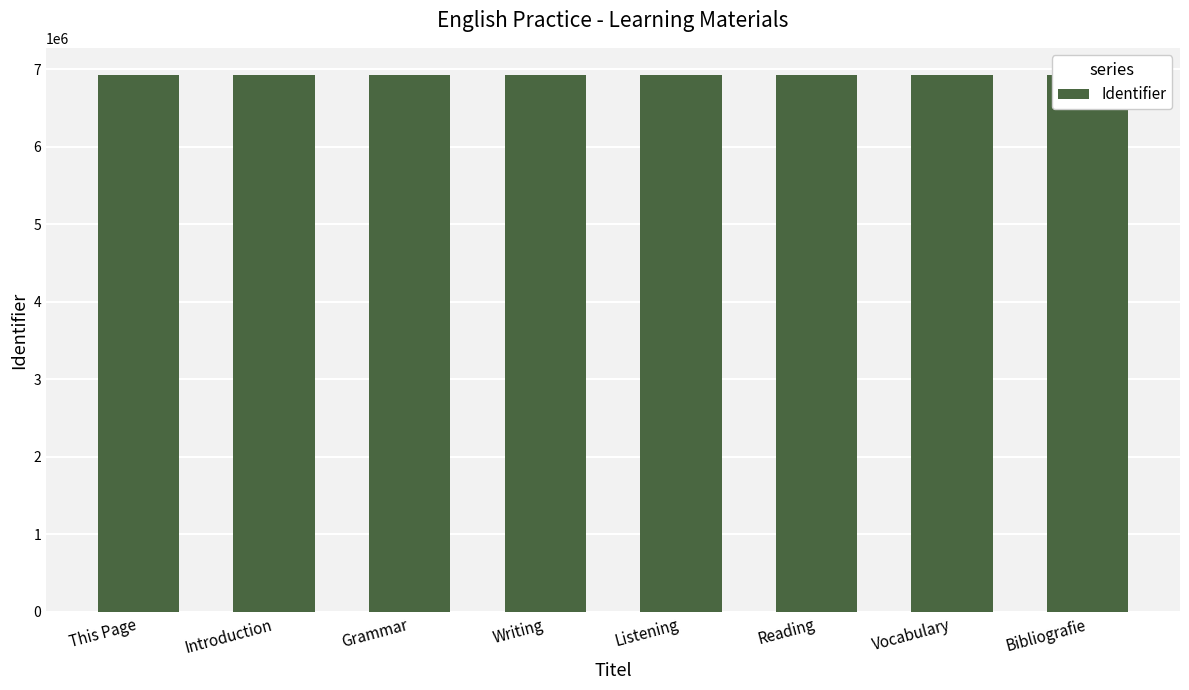

The value at Bibliografie is 6929655. True or false?

True